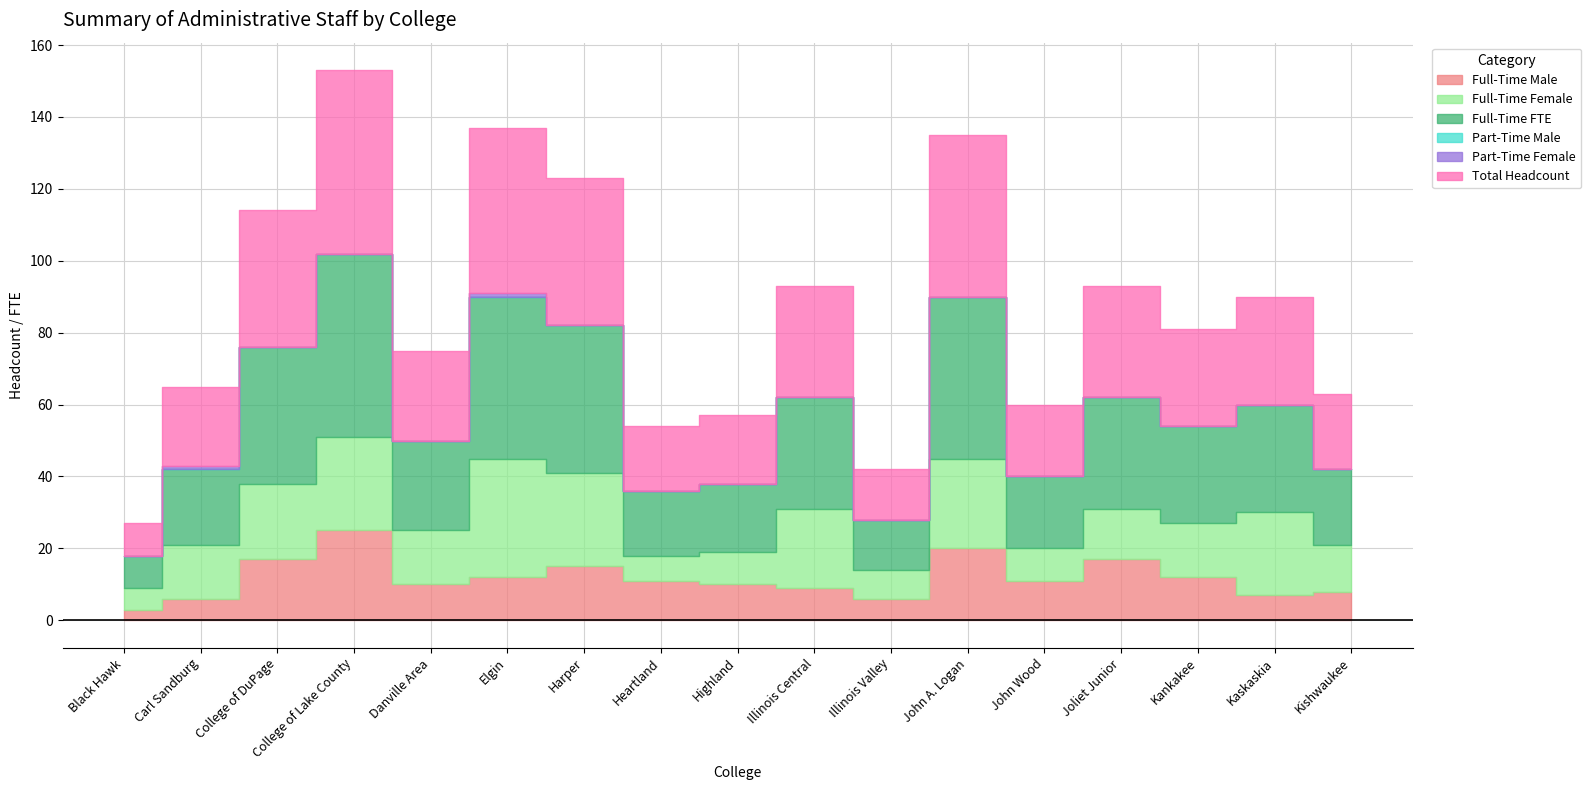

Reading left to right, what are all the values shown in this chart?

Full-Time Male: Black Hawk=3	Carl Sandburg=6	College of DuPage=17	College of Lake County=25	Danville Area=10	Elgin=12	Harper=15	Heartland=11	Highland=10	Illinois Central=9	Illinois Valley=6	John A. Logan=20	John Wood=11	Joliet Junior=17	Kankakee=12	Kaskaskia=7	Kishwaukee=8
Full-Time Female: Black Hawk=6	Carl Sandburg=15	College of DuPage=21	College of Lake County=26	Danville Area=15	Elgin=33	Harper=26	Heartland=7	Highland=9	Illinois Central=22	Illinois Valley=8	John A. Logan=25	John Wood=9	Joliet Junior=14	Kankakee=15	Kaskaskia=23	Kishwaukee=13
Full-Time FTE: Black Hawk=9	Carl Sandburg=21	College of DuPage=38	College of Lake County=51	Danville Area=25	Elgin=45	Harper=41	Heartland=18	Highland=19	Illinois Central=31	Illinois Valley=14	John A. Logan=45	John Wood=20	Joliet Junior=31	Kankakee=27	Kaskaskia=30	Kishwaukee=21
Part-Time Male: Black Hawk=0	Carl Sandburg=0	College of DuPage=0	College of Lake County=0	Danville Area=0	Elgin=0	Harper=0	Heartland=0	Highland=0	Illinois Central=0	Illinois Valley=0	John A. Logan=0	John Wood=0	Joliet Junior=0	Kankakee=0	Kaskaskia=0	Kishwaukee=0
Part-Time Female: Black Hawk=0	Carl Sandburg=1	College of DuPage=0	College of Lake County=0	Danville Area=0	Elgin=1	Harper=0	Heartland=0	Highland=0	Illinois Central=0	Illinois Valley=0	John A. Logan=0	John Wood=0	Joliet Junior=0	Kankakee=0	Kaskaskia=0	Kishwaukee=0
Total Headcount: Black Hawk=9	Carl Sandburg=22	College of DuPage=38	College of Lake County=51	Danville Area=25	Elgin=46	Harper=41	Heartland=18	Highland=19	Illinois Central=31	Illinois Valley=14	John A. Logan=45	John Wood=20	Joliet Junior=31	Kankakee=27	Kaskaskia=30	Kishwaukee=21